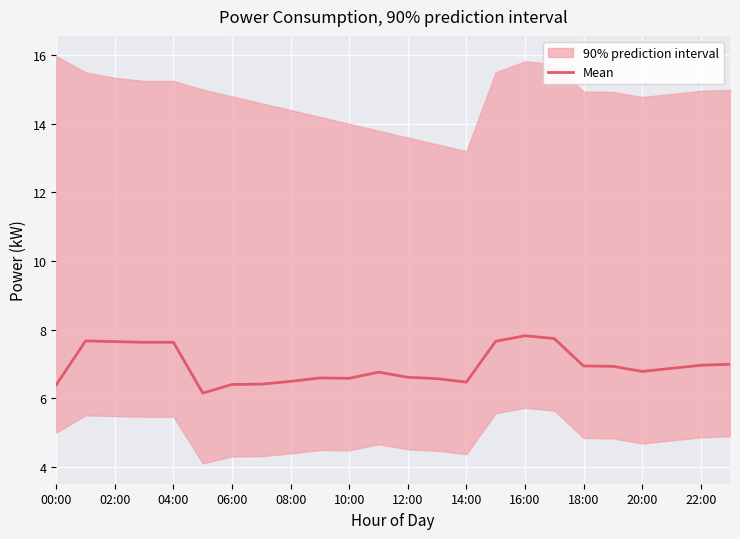

True or false: the data shows 9.9 at 13.

False